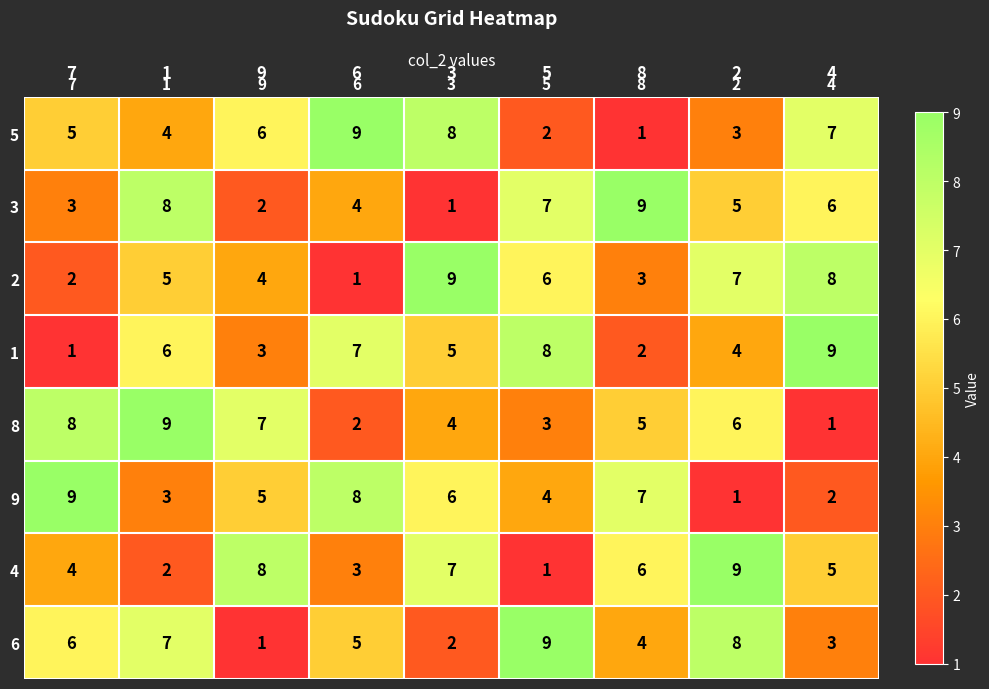

What is the average value of the 1 series?

5